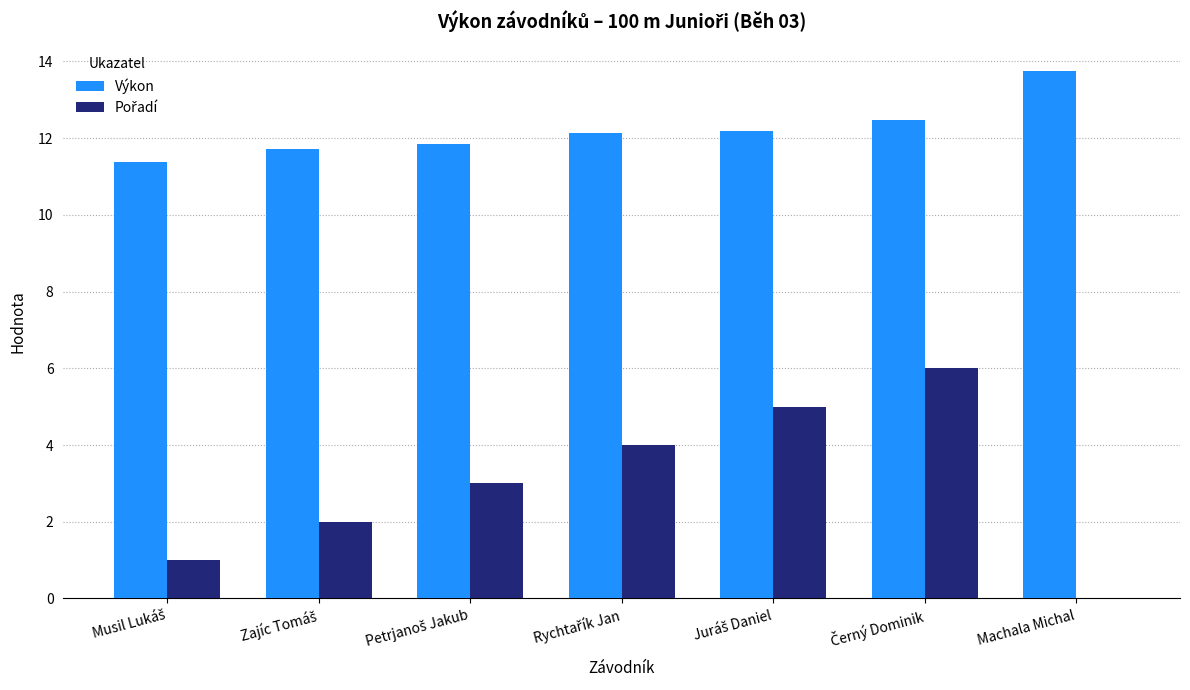

Which series has the largest total across all categories?

Výkon